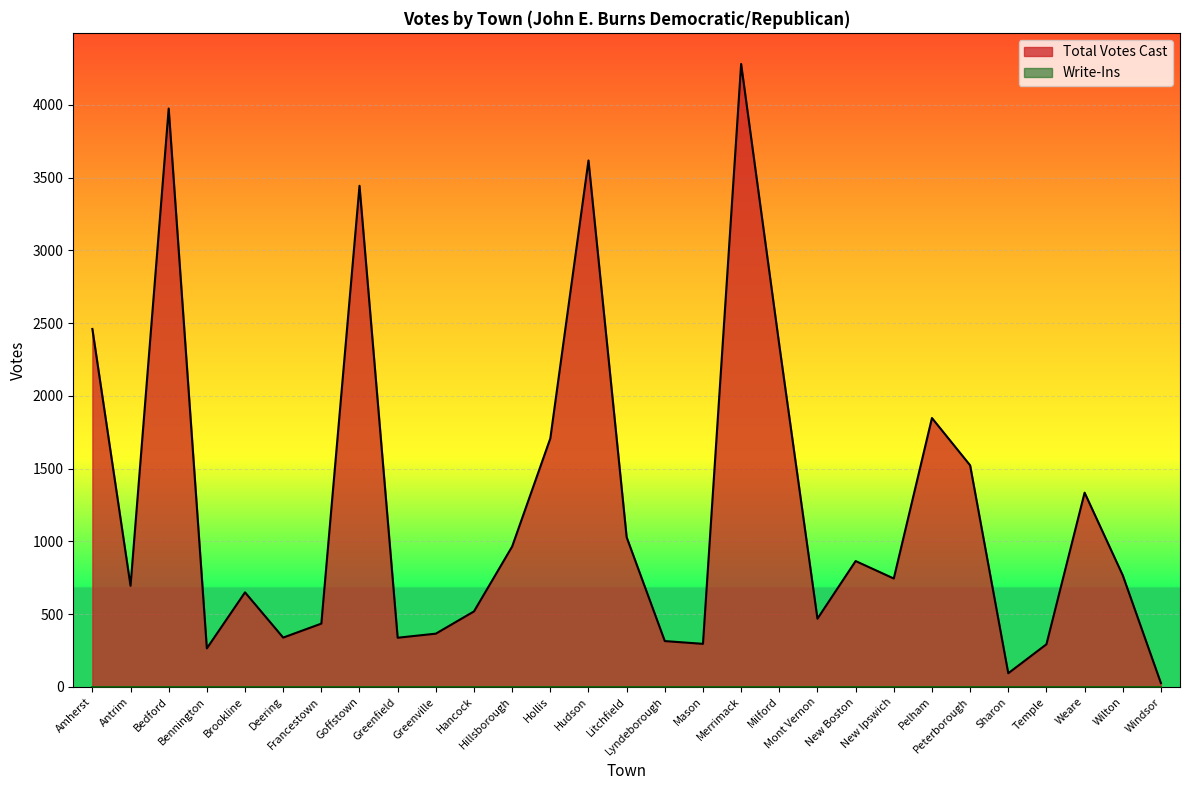

How many interior local peaks (higher than both neighbors) does the data have?

8